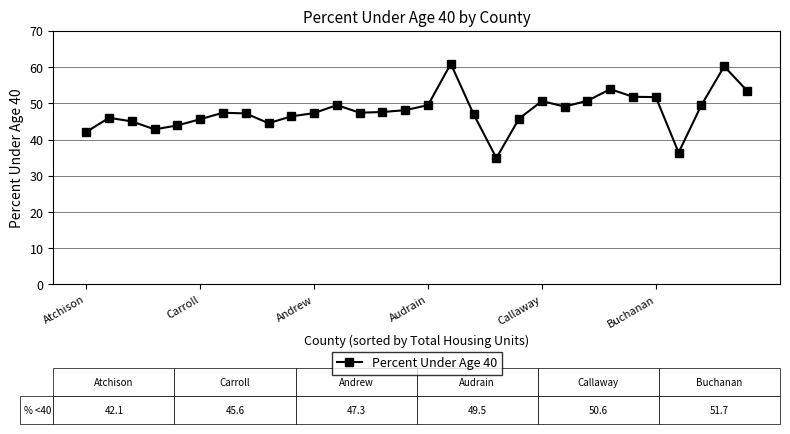

What is the average value?

47.9